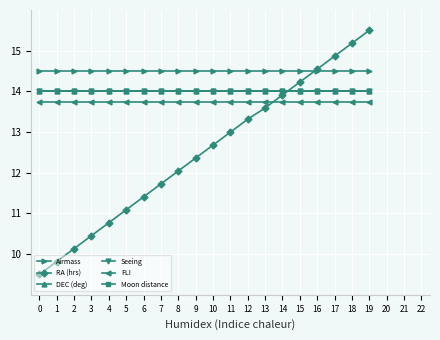

What is the difference between the maximum and minimum values in the RA (hrs) series?

6.0